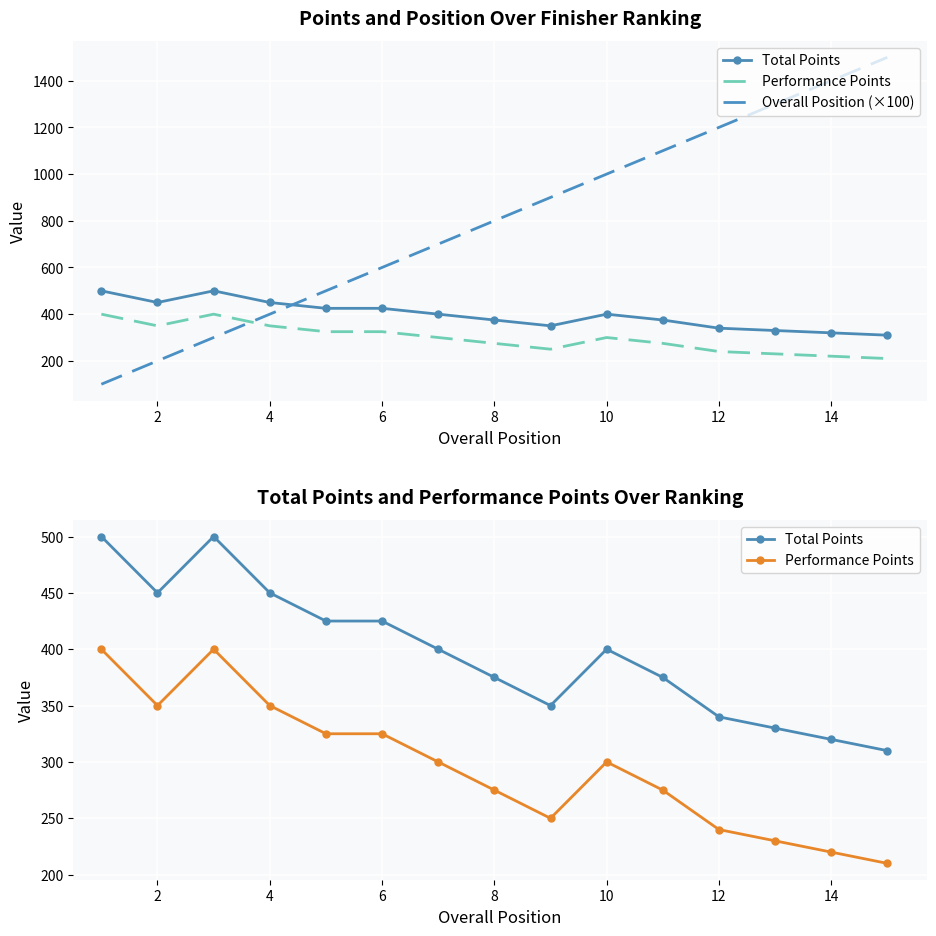

What is the maximum value for Performance Points?

400